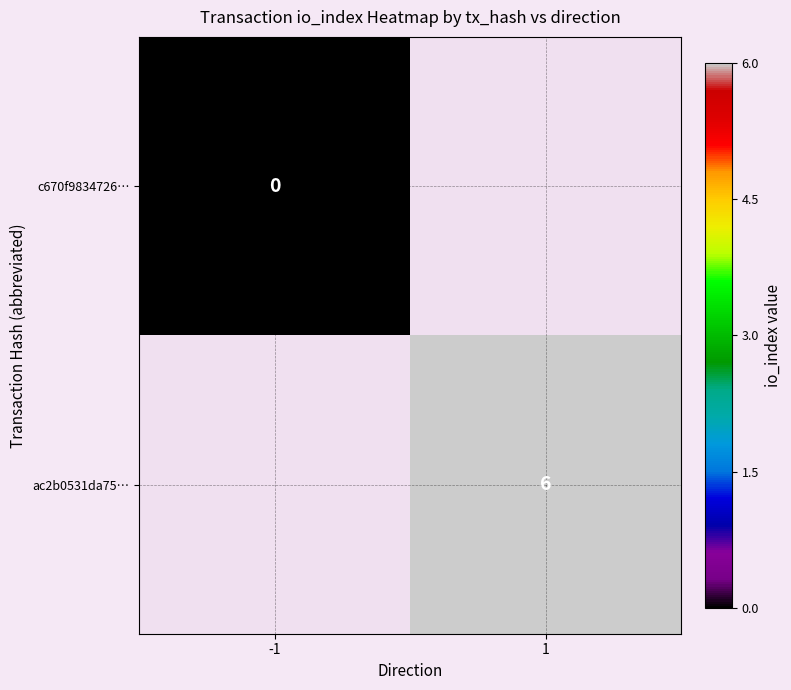

Is it true that ac2b0531da75… equals 6 at 1?

True